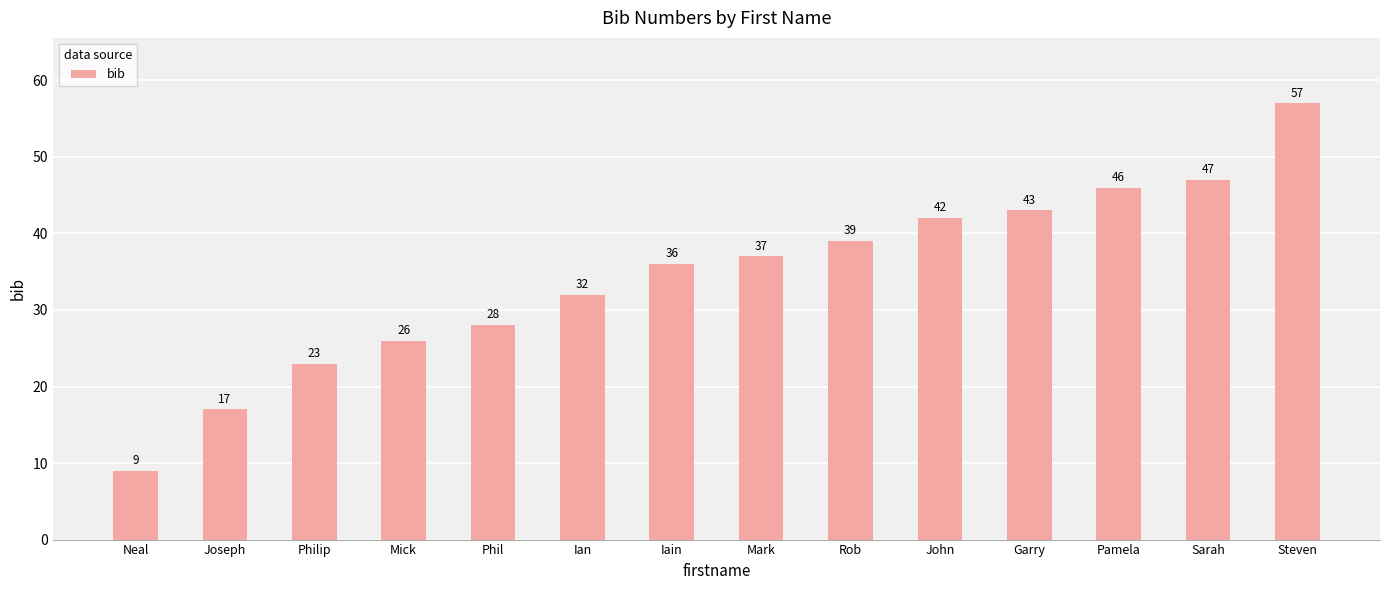

What is the change in value from Rob to John?

+3